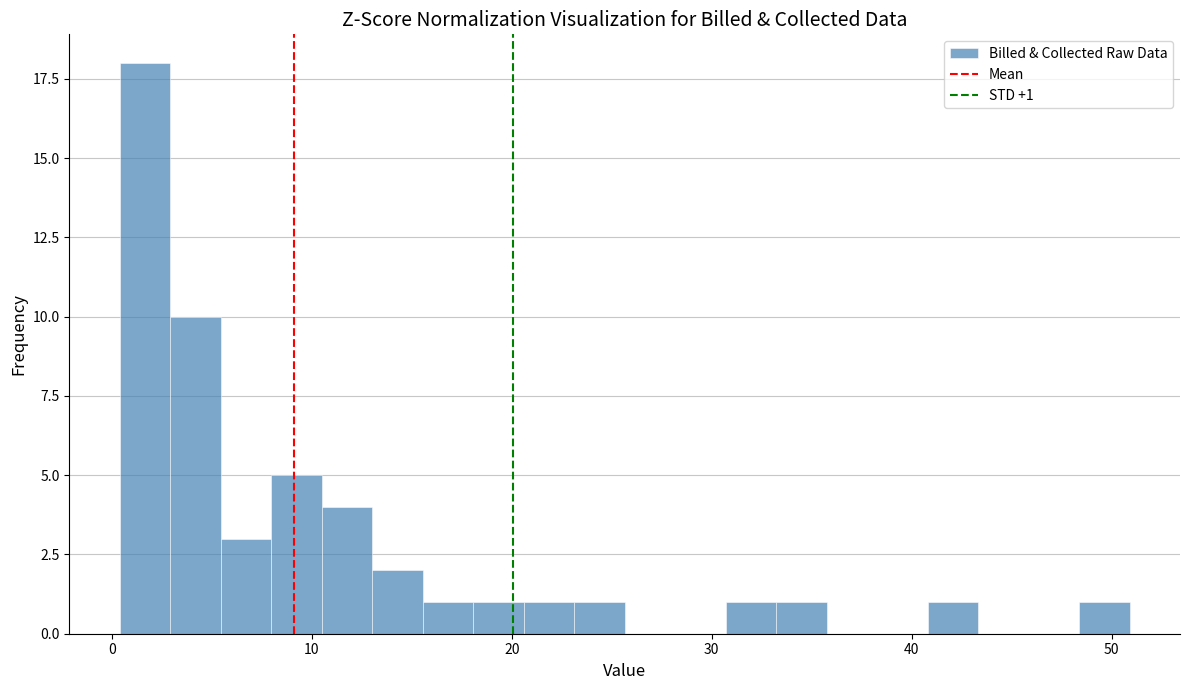

Around what value on the x-axis is the tallest bar? Give the approximate position of its centre, as read against the axis.

2